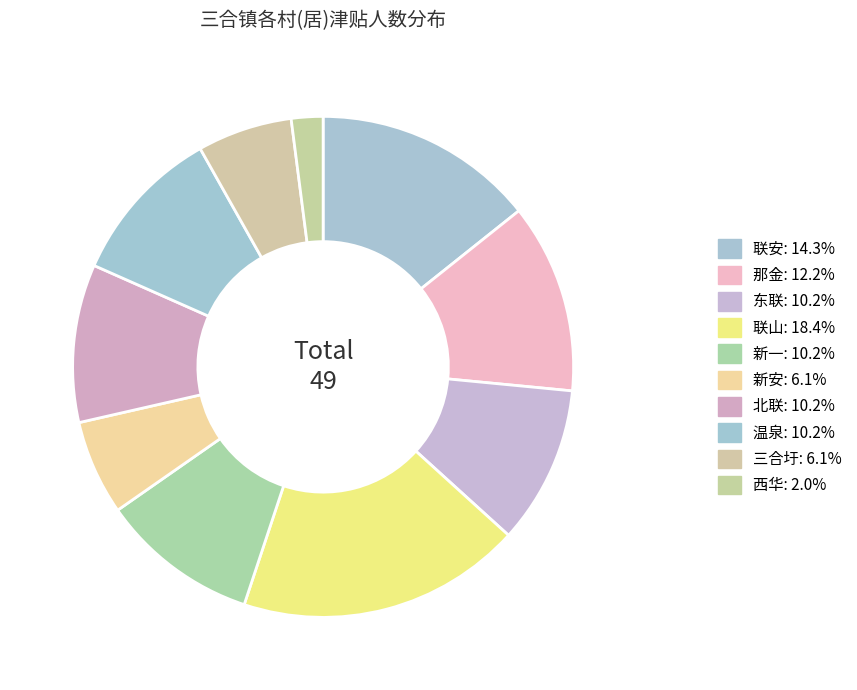

How many segments does this pie chart have?

10